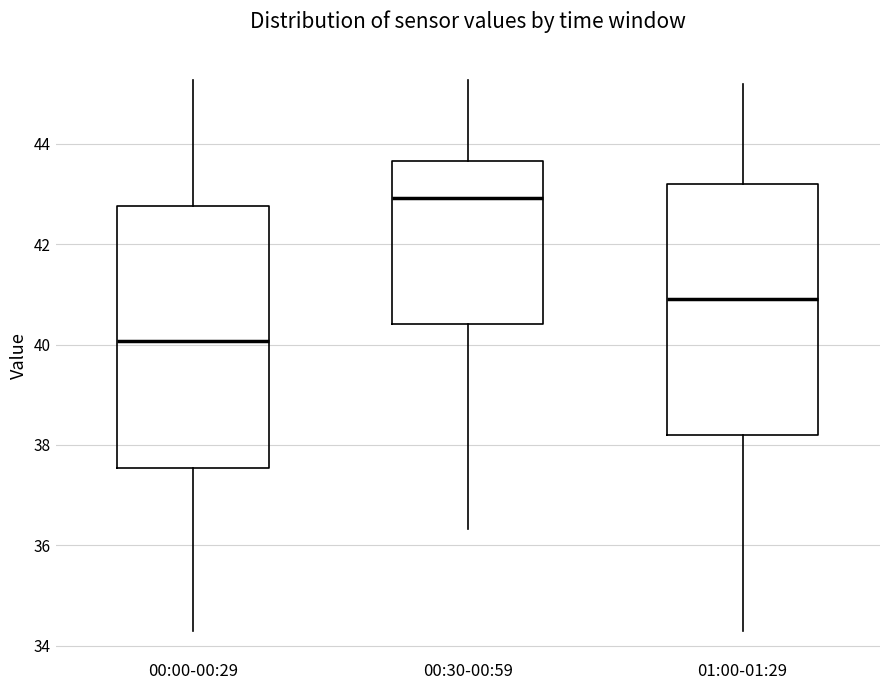

Reading left to right, read every box against the y-axis: the position of its median line, the range the box covers, and the ends of its whiskers. The values are not printed on the chart, so give them approximately, as read against the axis.

00:00-00:29: median 40.0, box 37.6 to 42.8, whiskers 34.4 to 45.2
00:30-00:59: median 43.0, box 40.4 to 43.6, whiskers 36.4 to 45.2
01:00-01:29: median 41.0, box 38.2 to 43.2, whiskers 34.4 to 45.2